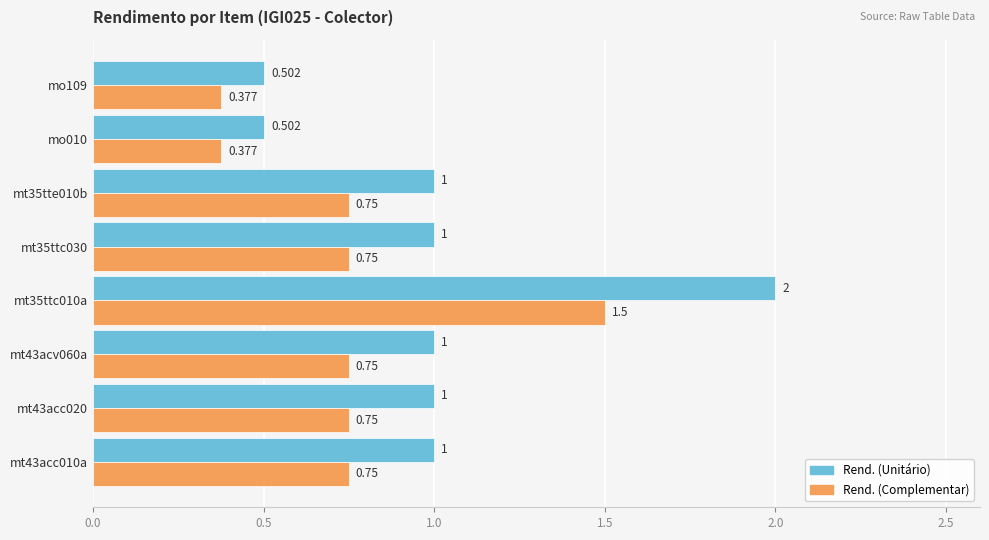

Between mt35ttc010a and mt35ttc030, which series saw the biggest shift?

Rend. (Unitário)